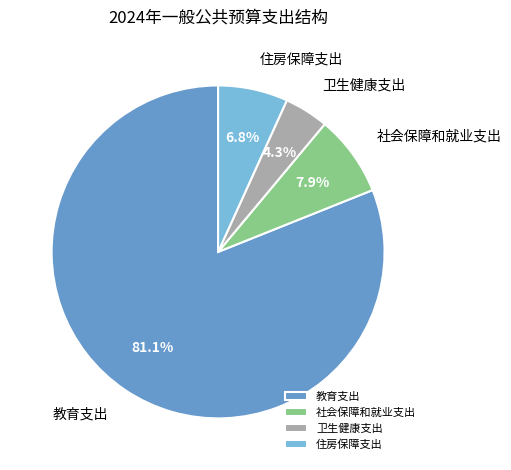

What is the largest slice in the pie chart?

教育支出